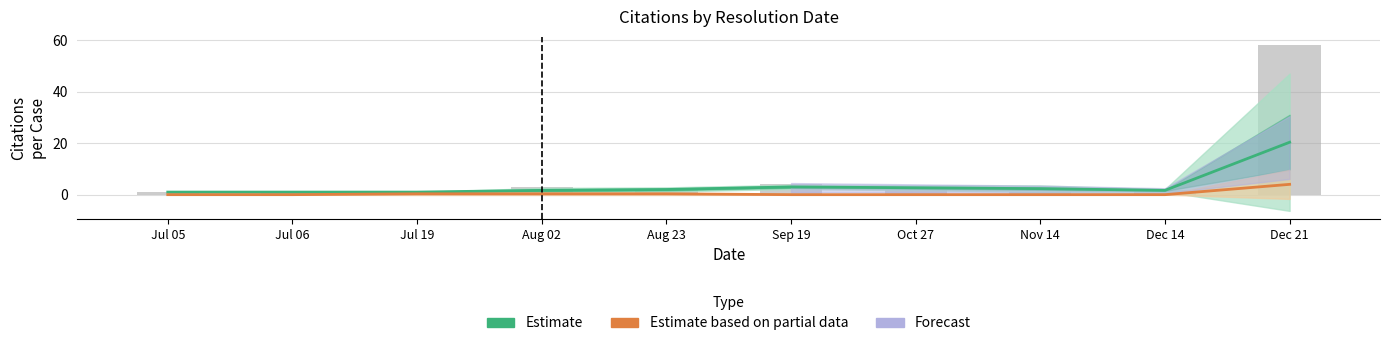

How many bars are there in each group?

3